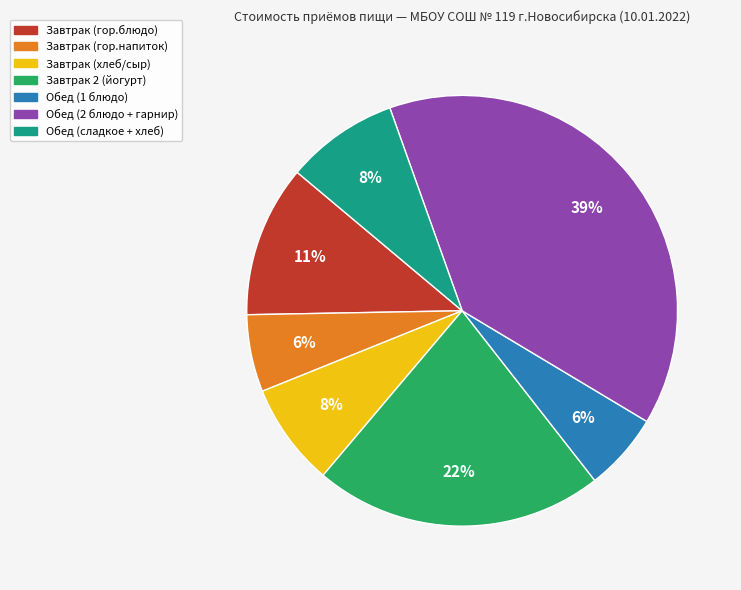

What is the largest slice in the pie chart?

Обед (2 блюдо + гарнир)